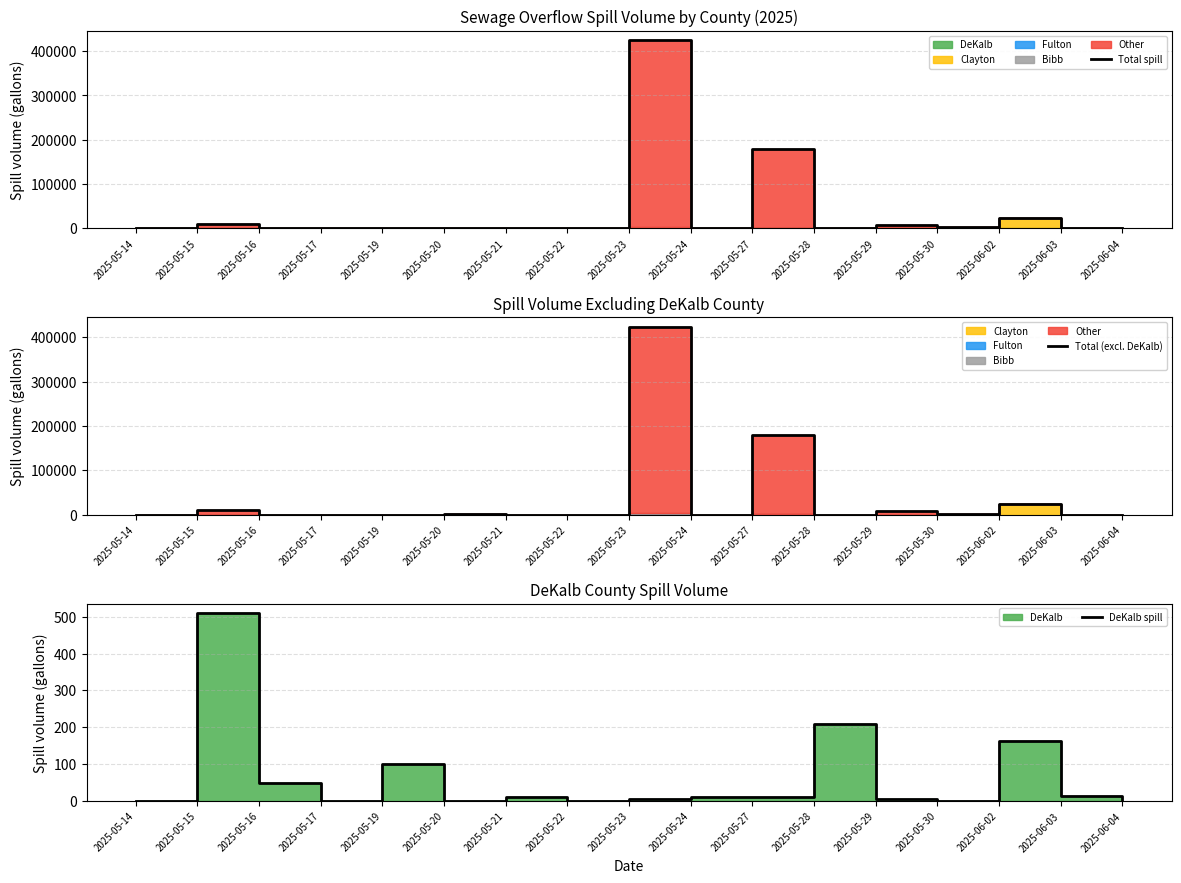

At how many categories does at least one series exceed 316038?

1